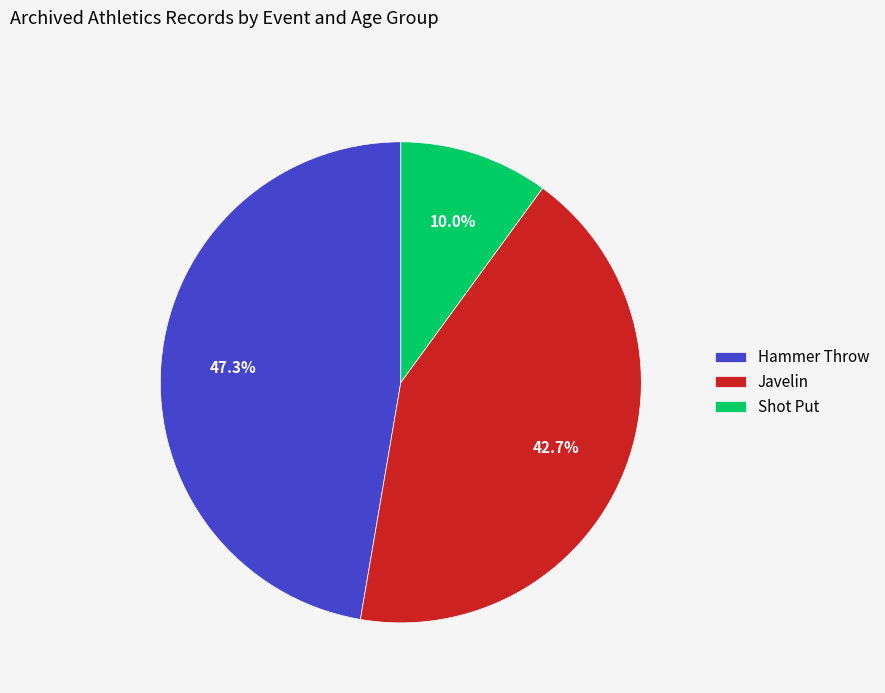

Which has a higher value, Shot Put or Javelin?

Javelin